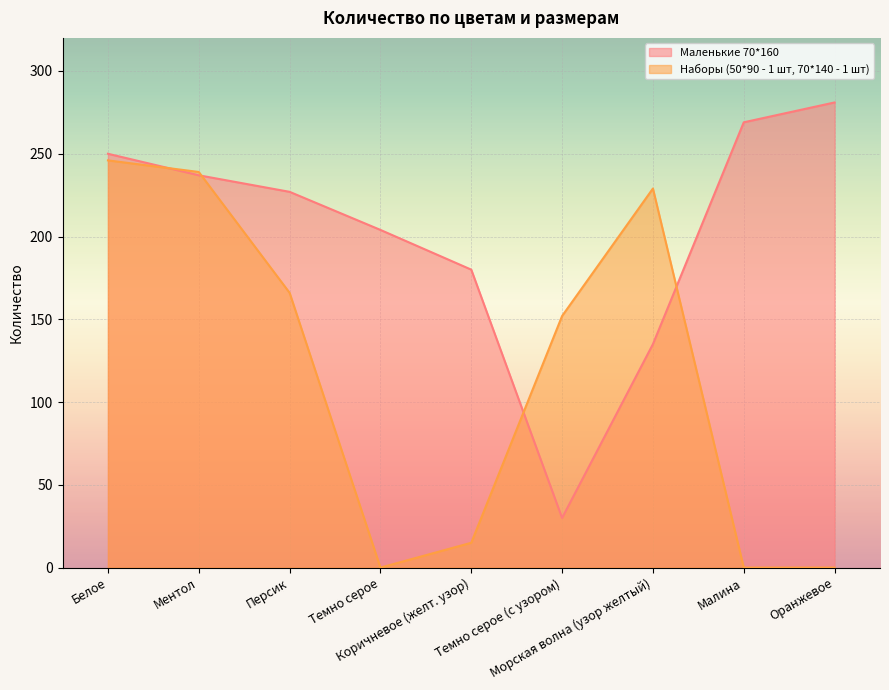

What is the approximate value of Маленькие 70*160 at Оранжевое, to the nearest 50?

300